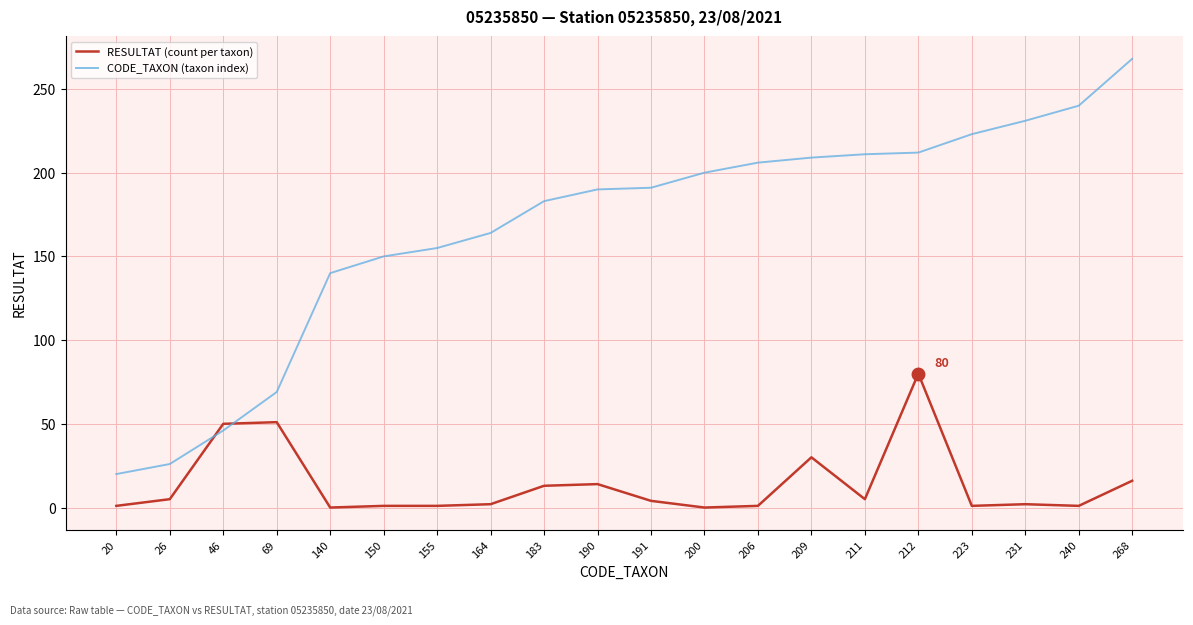

True or false: RESULTAT (count per taxon) has a value of 22 at 212.

False